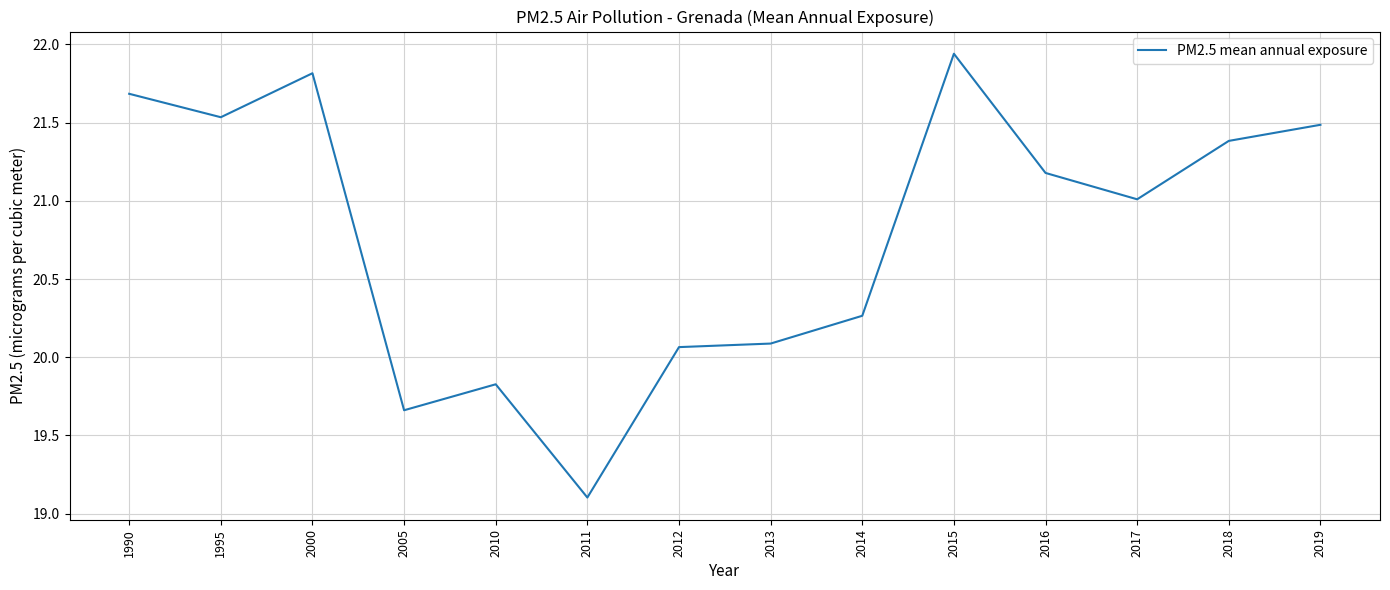

The chart shows a value of 38.4 at 2000. True or false?

False